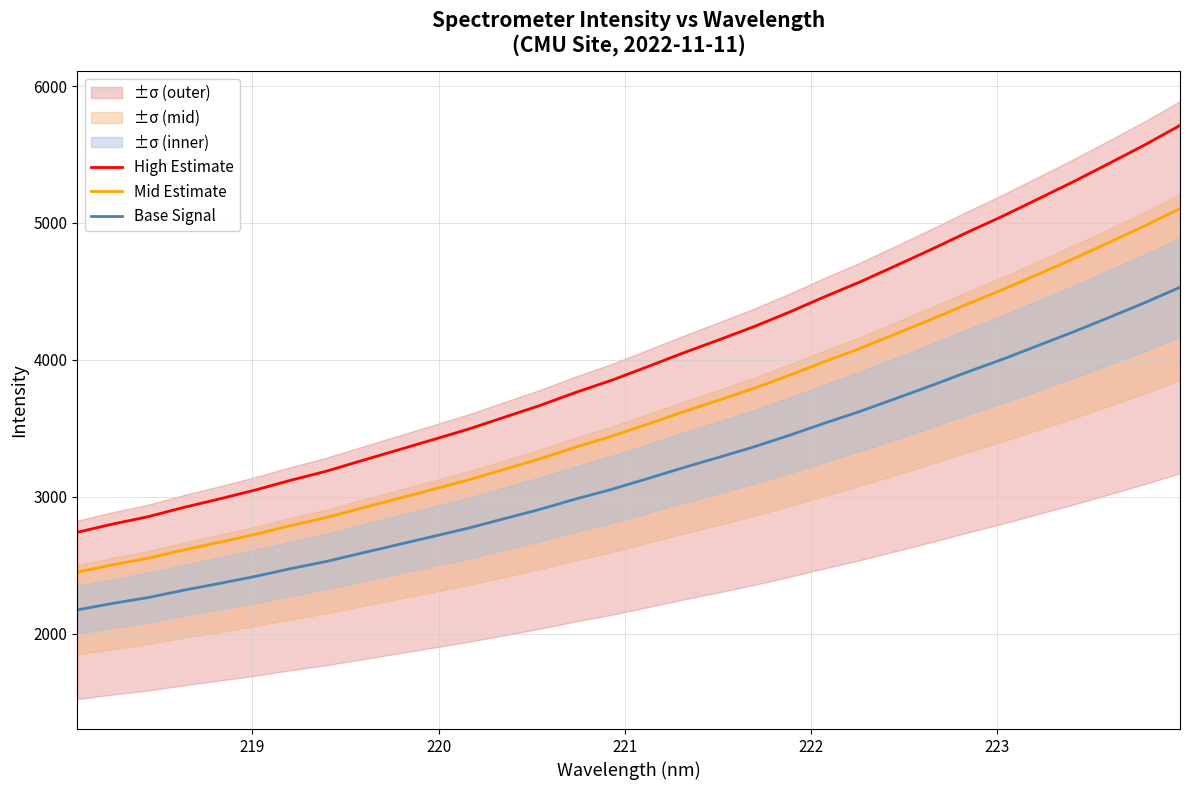

What is the difference between the second highest and second lowest values in the High Estimate series?

2768.7